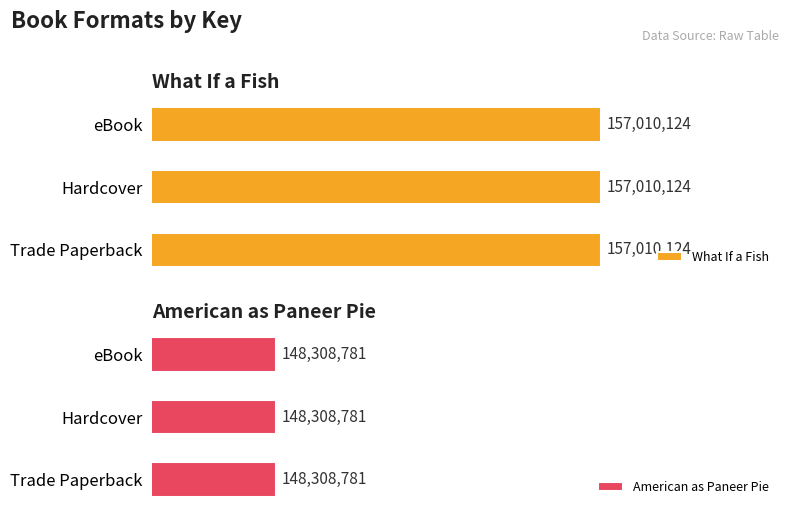

Is it true that American as Paneer Pie equals 90843467 at Hardcover?

False